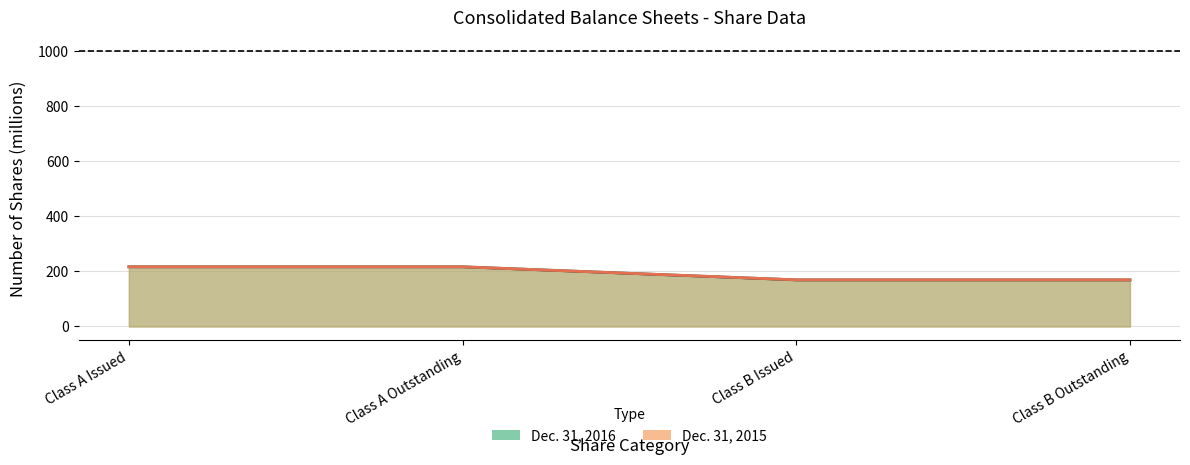

Between Class A Outstanding and Class A Issued, which is larger?

Class A Outstanding